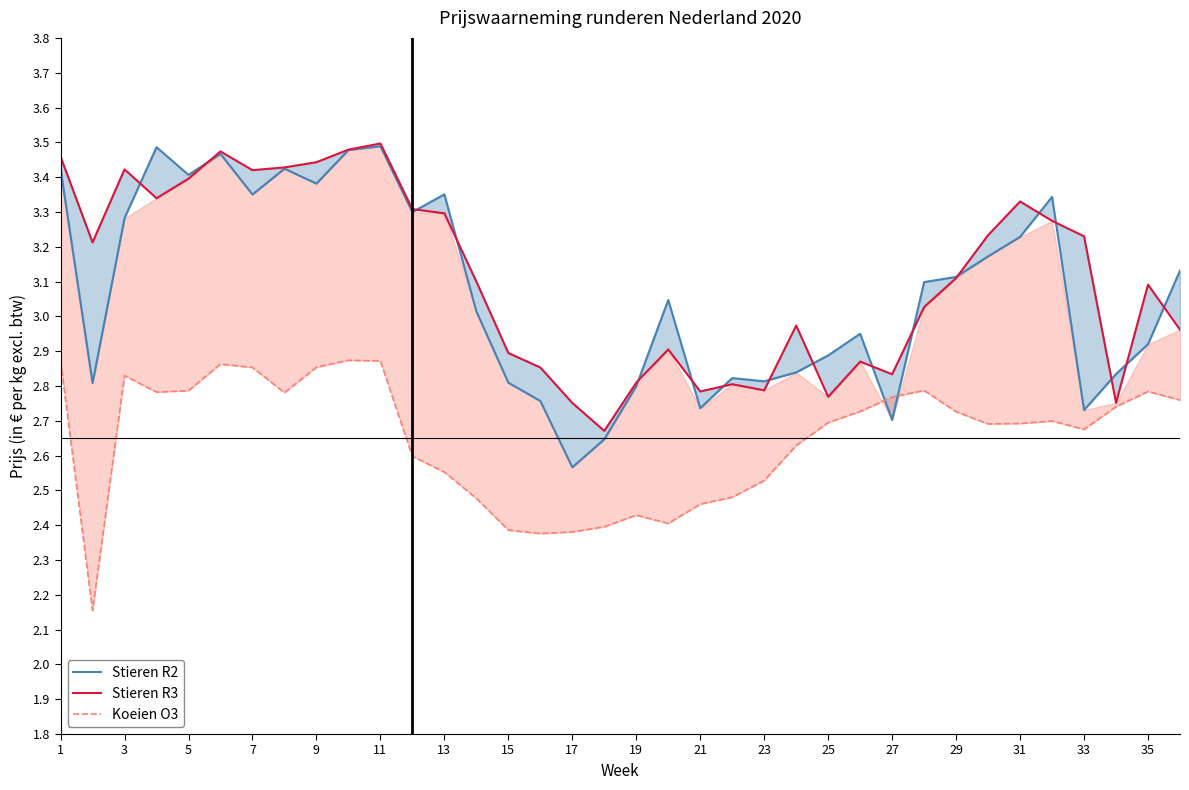

How many categories are shown in the chart?

36